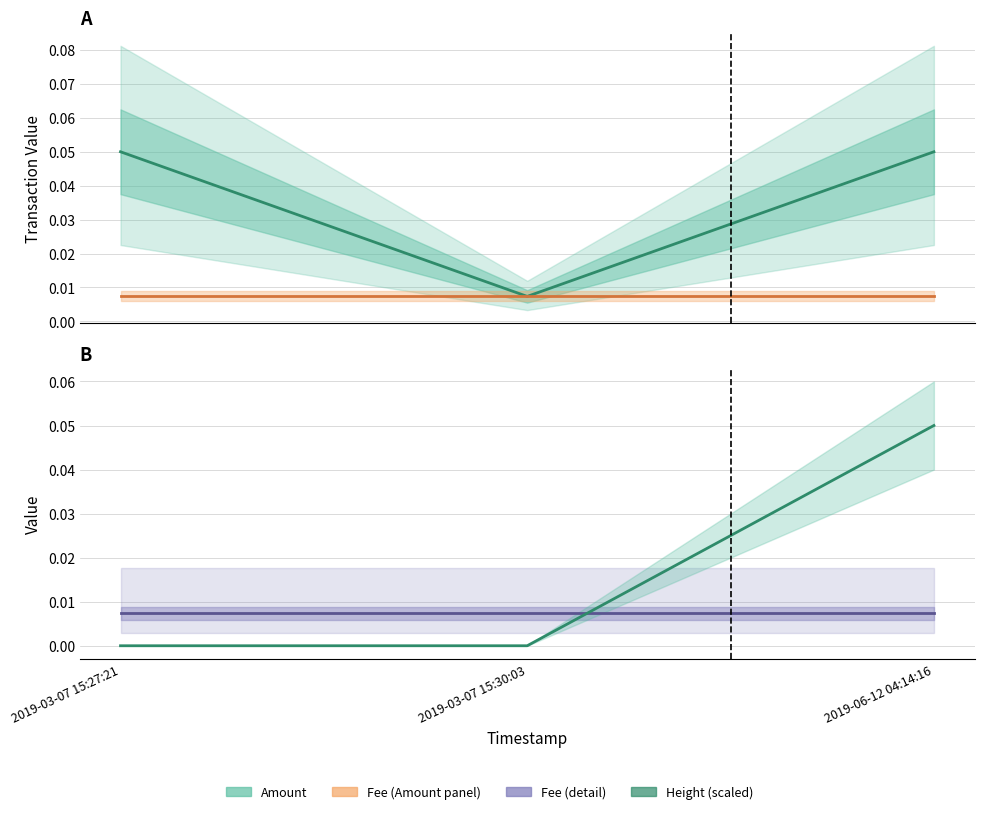

List the labels in order of Fee value, largest first.

2019-03-07 15:27:21, 2019-03-07 15:30:03, 2019-06-12 04:14:16